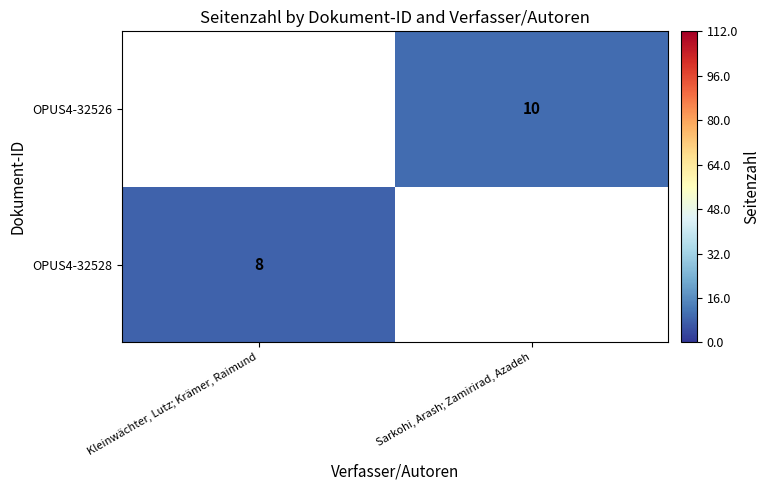

At how many categories does at least one series exceed 9?

1